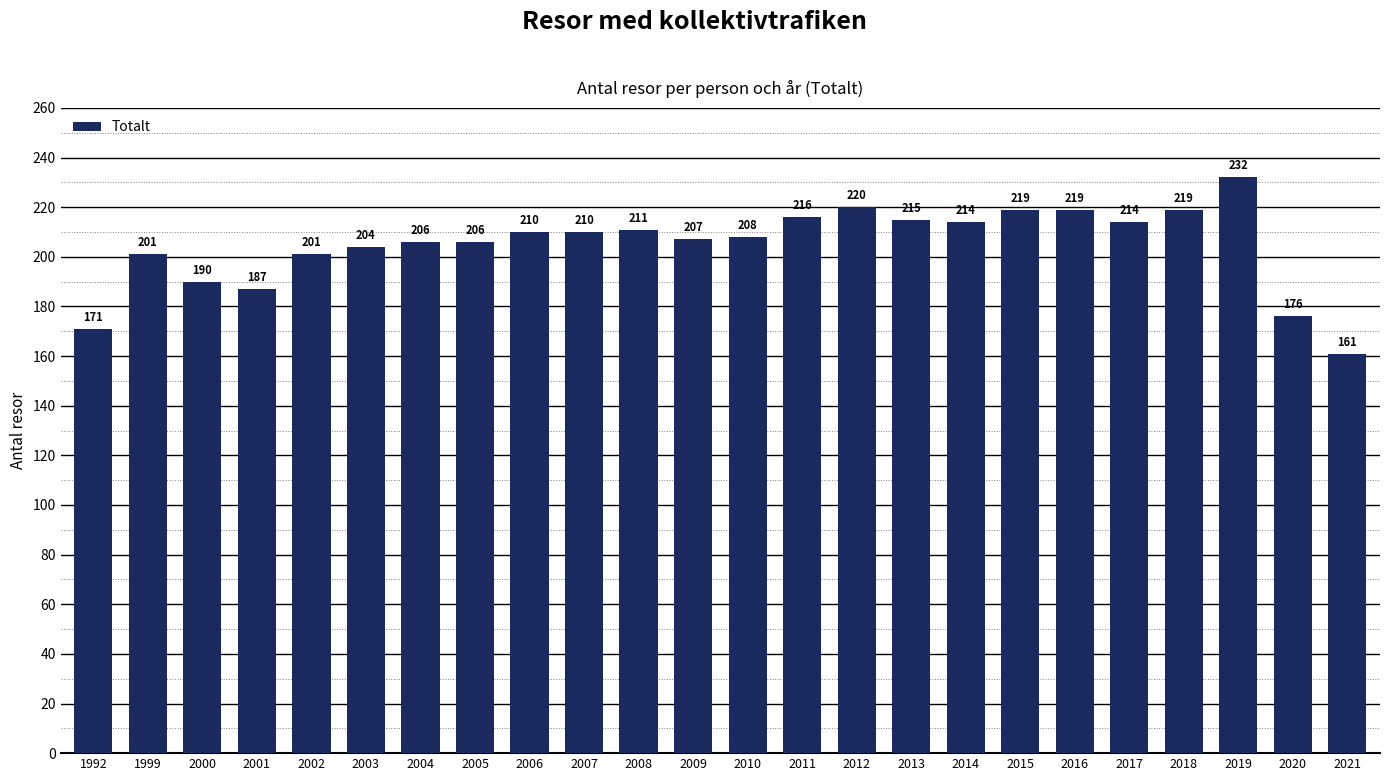

What is the difference between the values at 2019 and 2005?

26